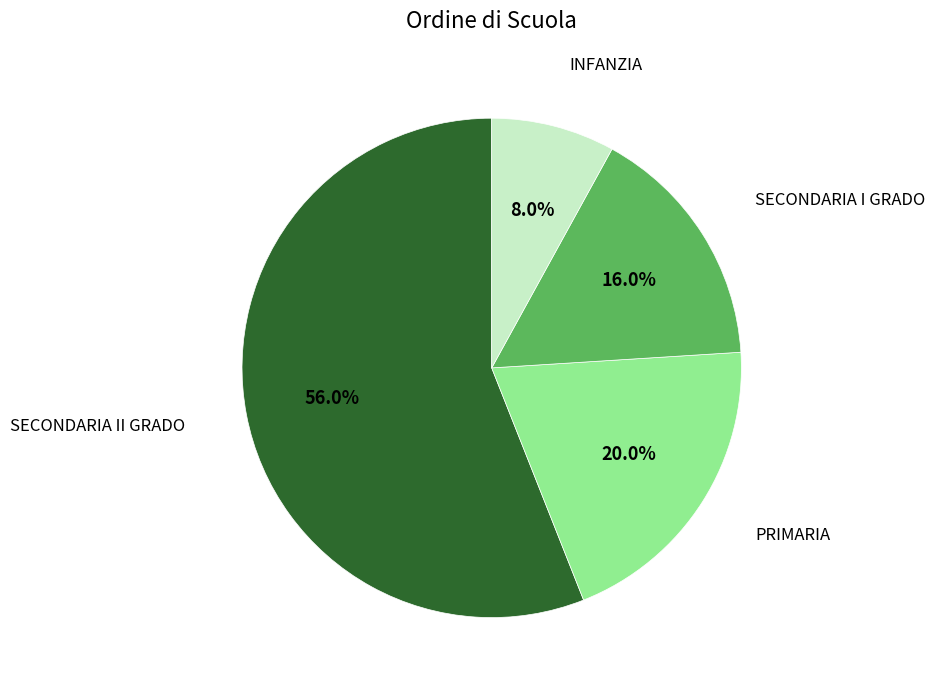

Does any single category account for the majority?

Yes